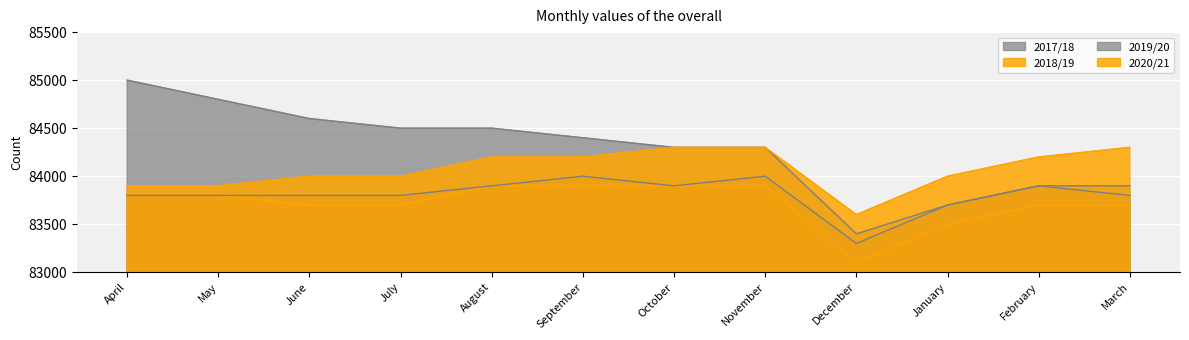

How many data points in 2017/18 are above 84400?

5